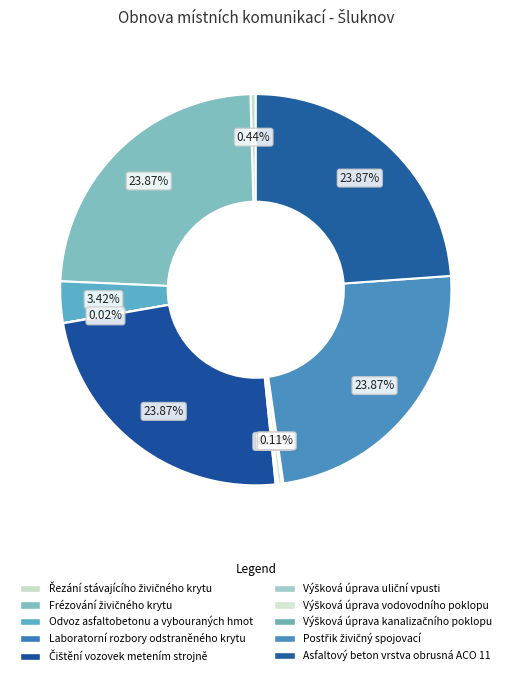

Is the sum of Odvoz asfaltobetonu a vybouraných hmot and Asfaltový beton vrstva obrusná ACO 11 greater than half?

No